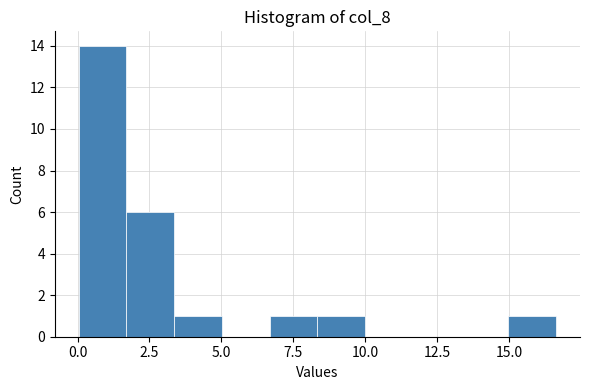

Around what value on the x-axis is the tallest bar? Give the approximate position of its centre, as read against the axis.

1.0